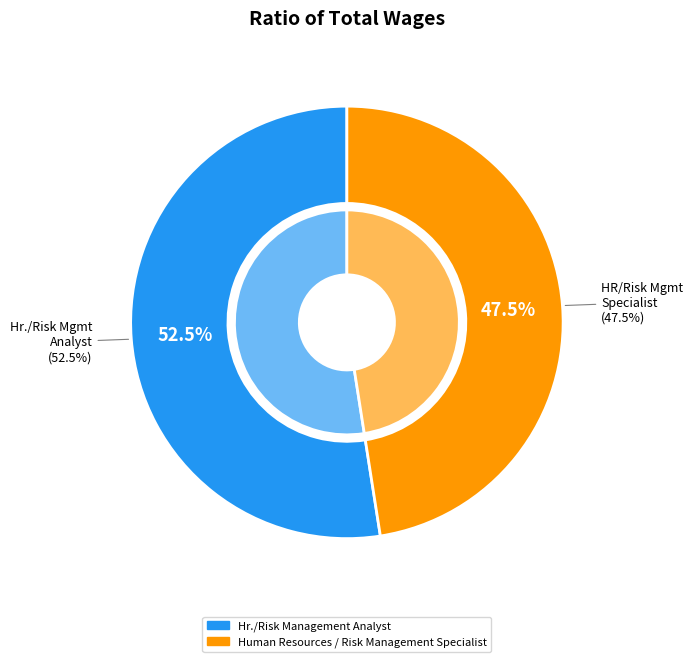

Count the number of slices in the pie.

2